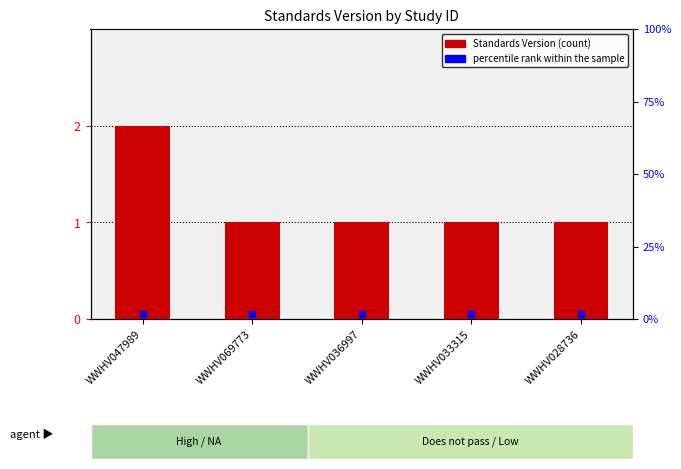

What is the ratio of the value at WWHV036997 to the value at WWHV047989?

0.5